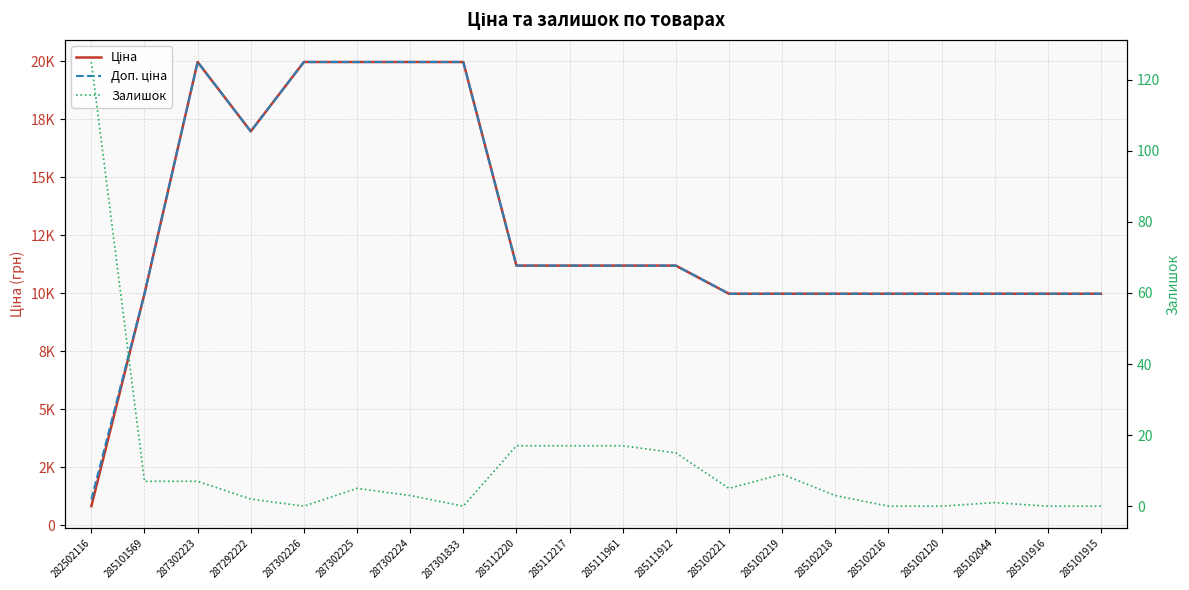

Is it true that Доп. ціна equals 7032.0 at 285111961?

False